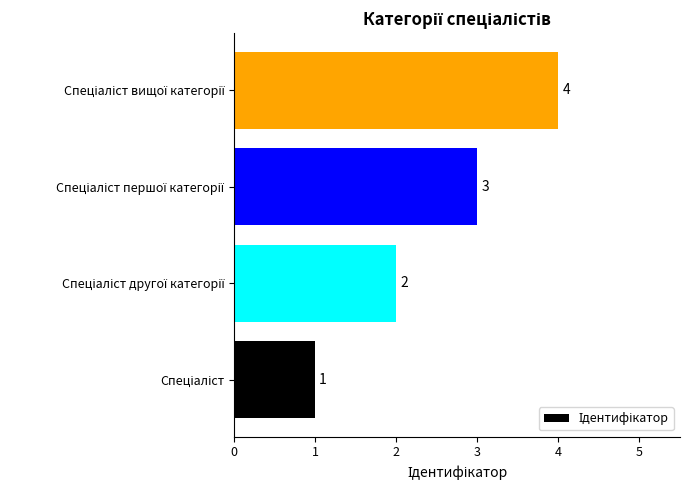

What is the greatest value displayed?

4